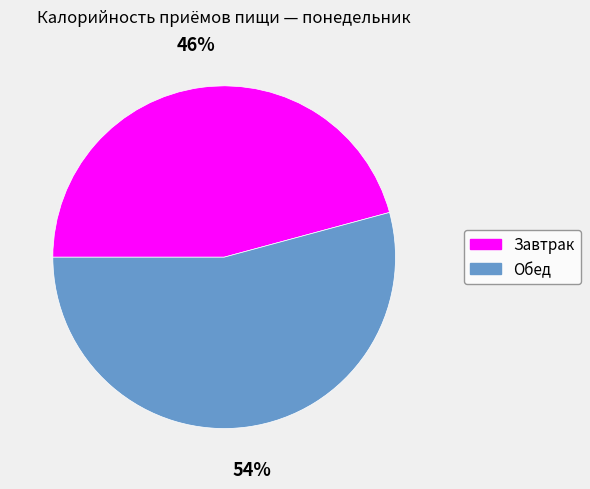

Do Завтрак and Обед together represent more than half of the pie?

Yes